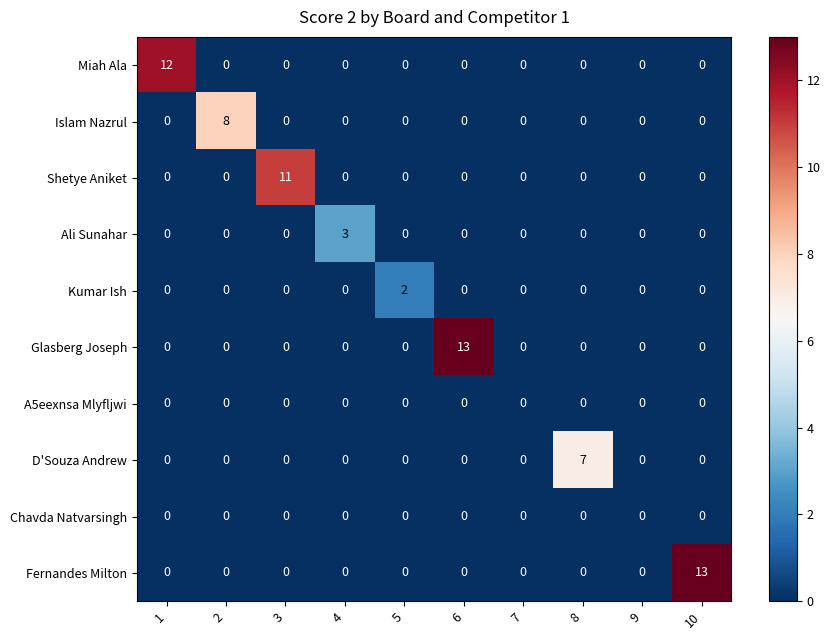

The D'Souza Andrew series shows -3 at 6. True or false?

False